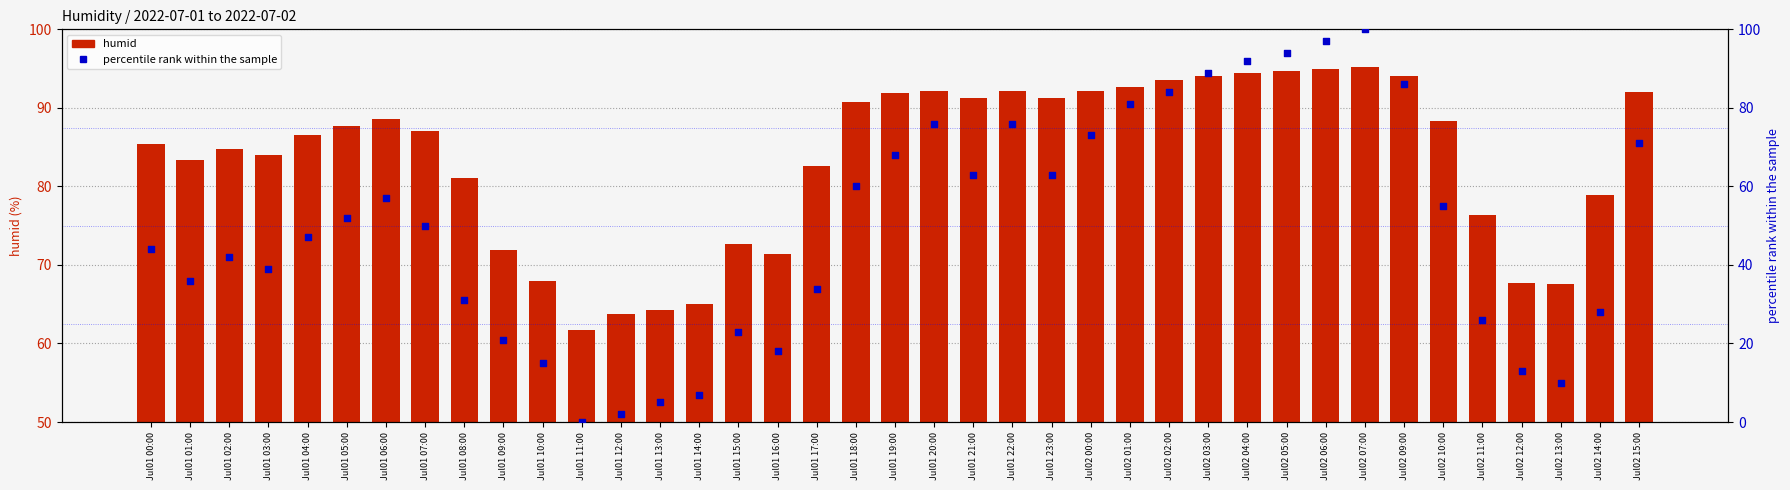

Which series has the largest Y range (max minus min)?

percentile rank within sample